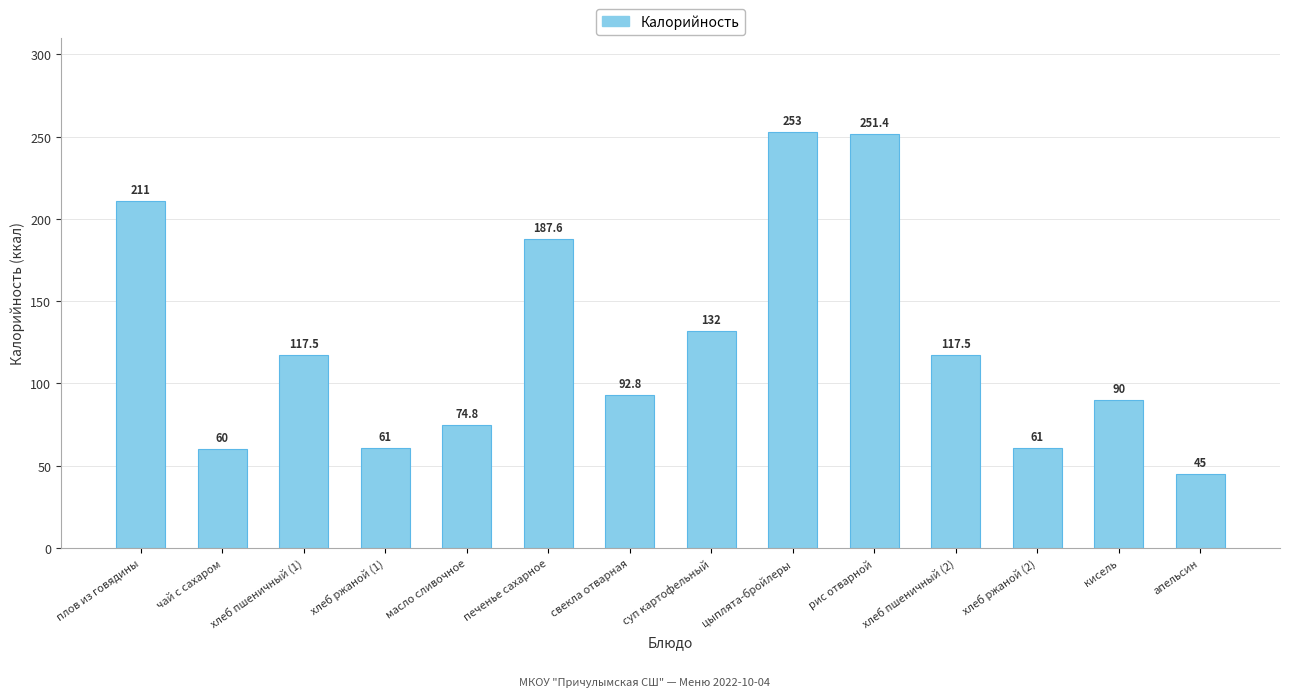

How many distinct data groups are displayed?

1